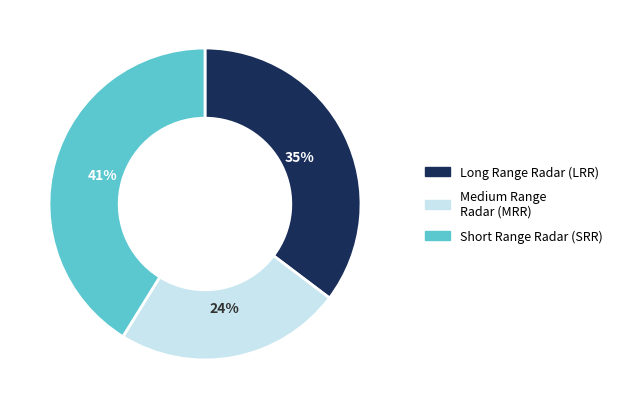

To the nearest percent, what portion does Long Range Radar (LRR) represent?

35%